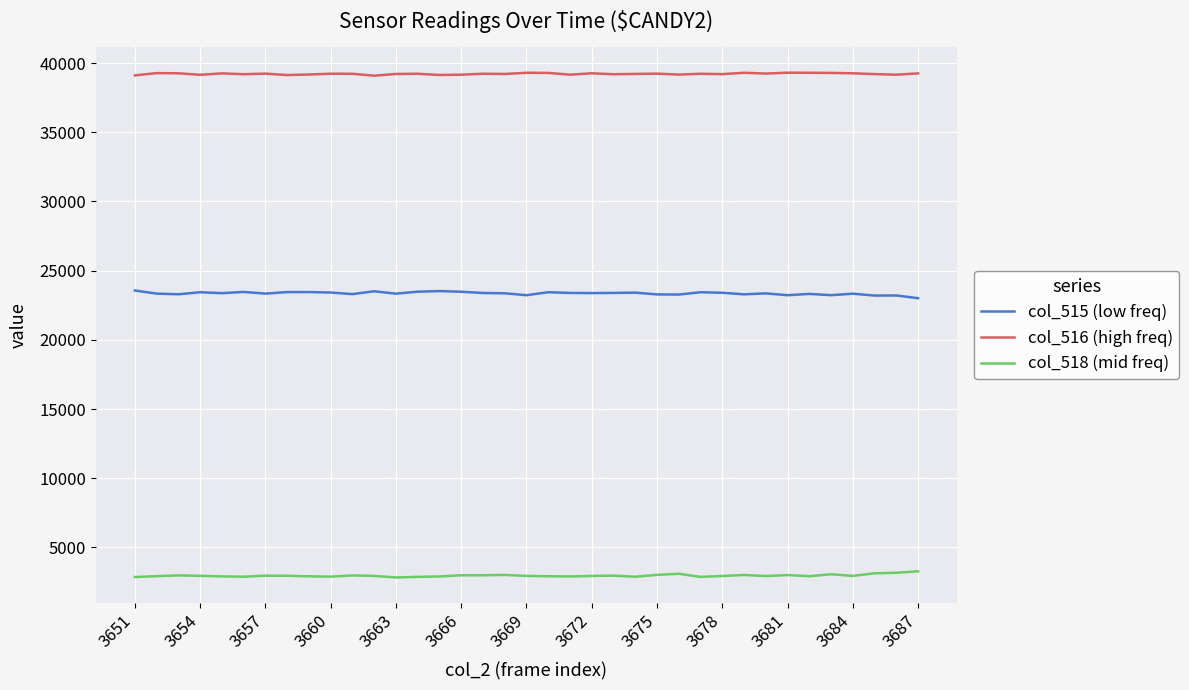

What is the minimum value shown in the chart?

2826